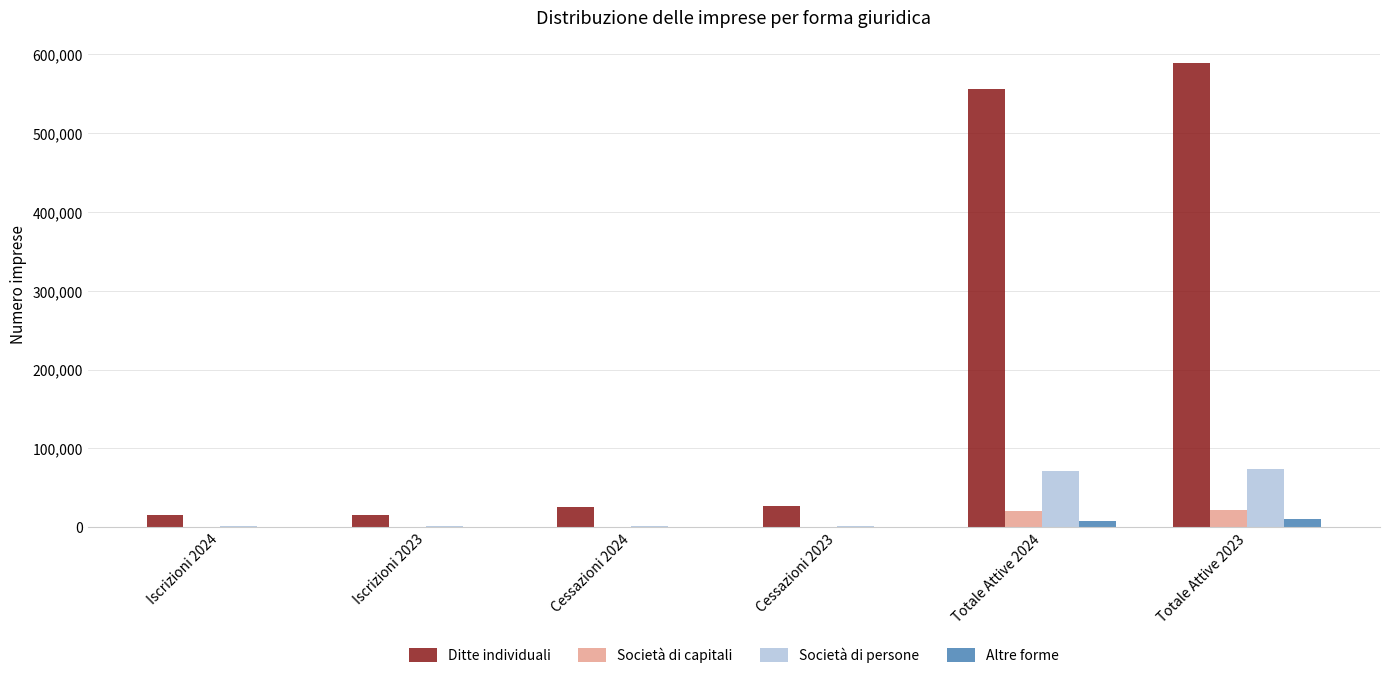

Which series has the largest total across all categories?

Ditte individuali